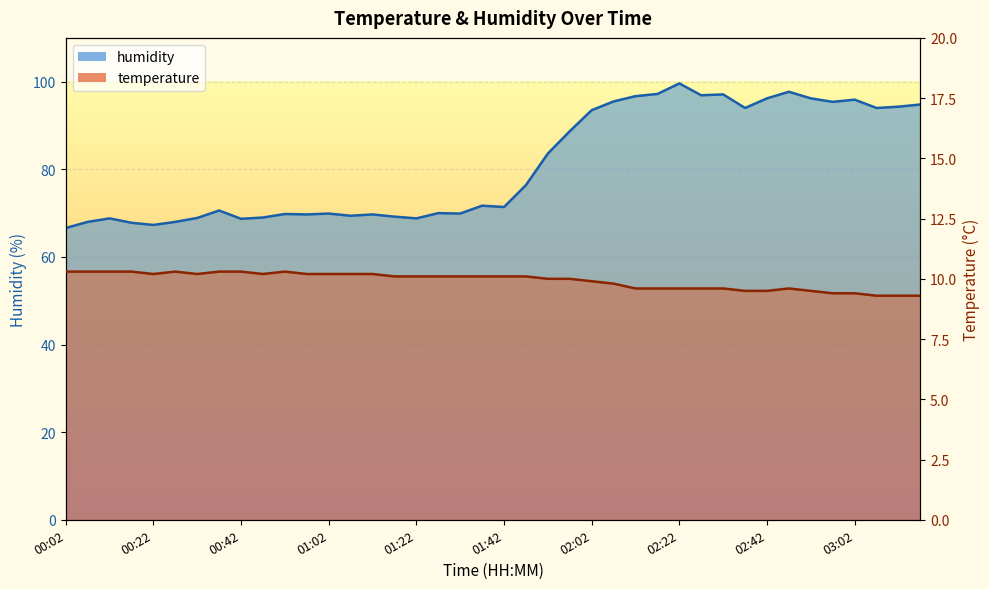

True or false: humidity has more than 2 interior local peaks.

True